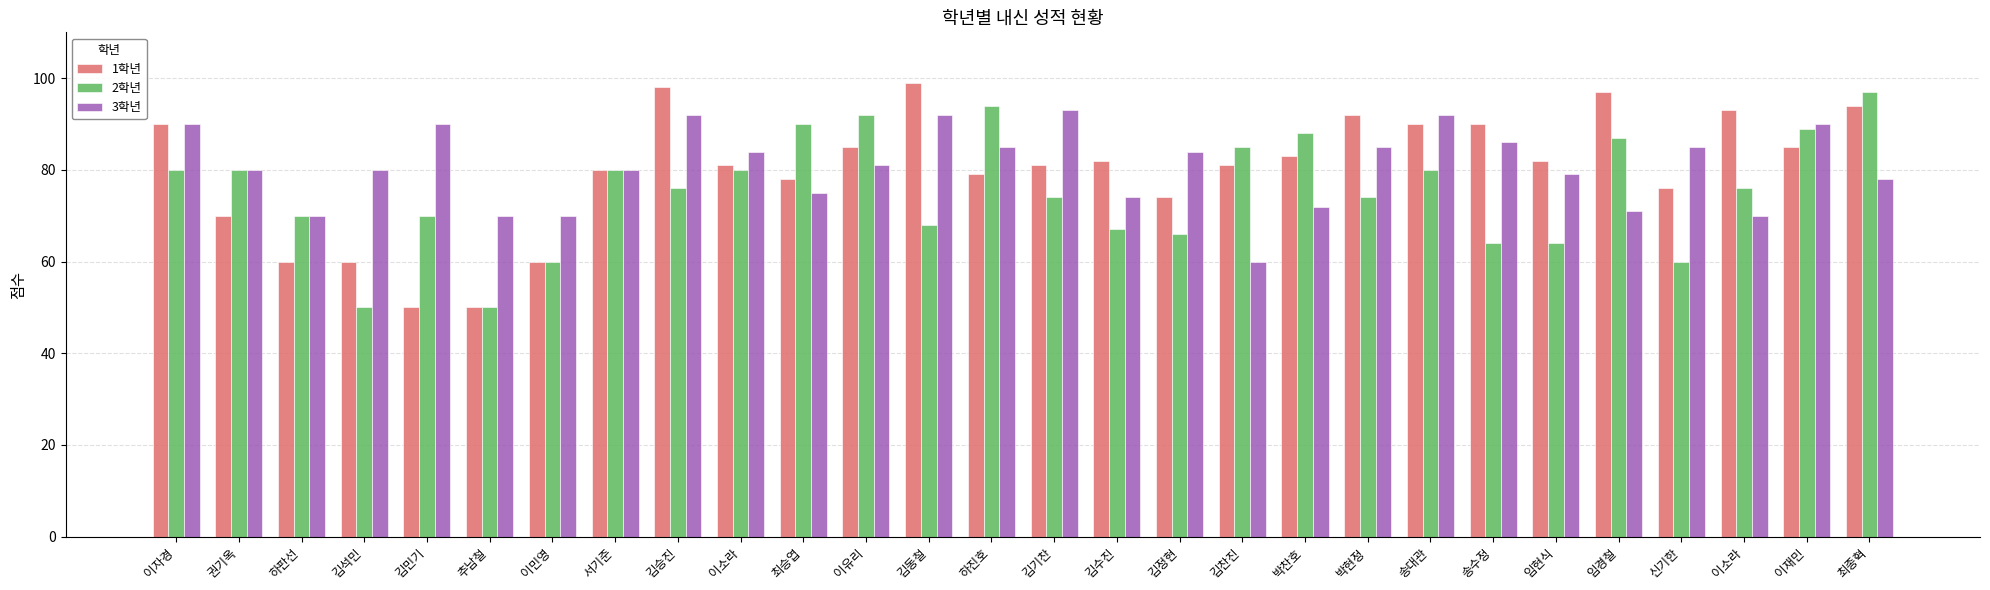

At which label does 3학년 reach its minimum?

김찬진